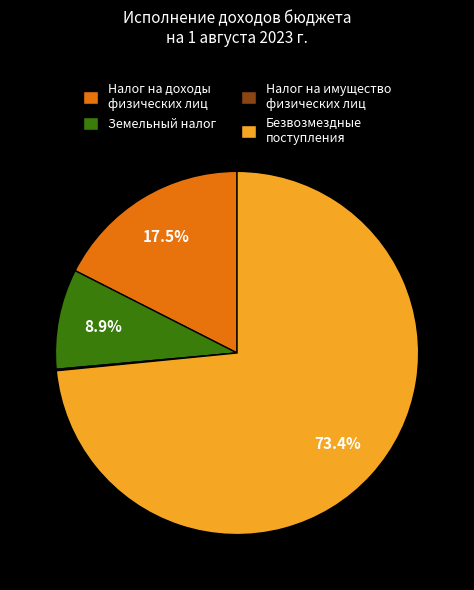

True or false: Налог на доходы физических лиц accounts for 9% of the total.

False